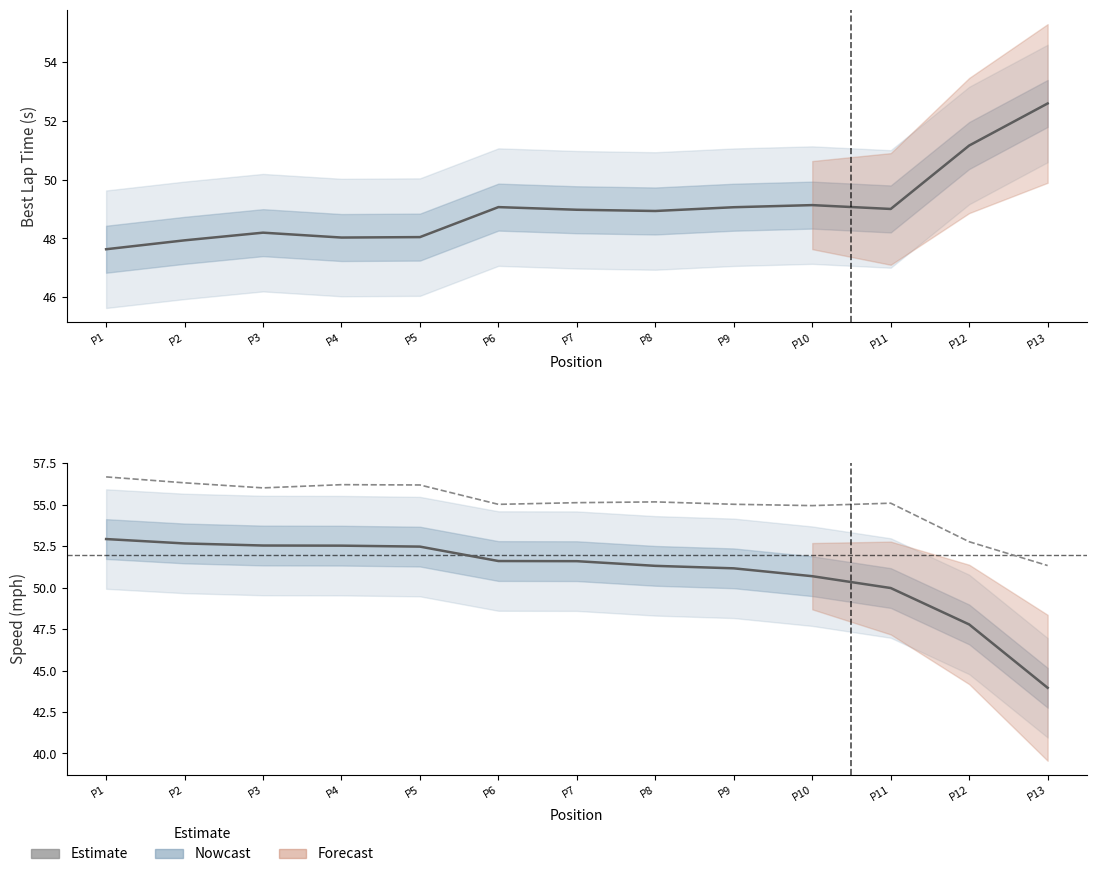

Reading left to right, extract all data points from this chart.

Best Lap time: 47.6	47.9	48.2	48.0	48.0	49.1	49.0	48.9	49.1	49.1	49.0	51.2	52.6
Average Speed: 52.9	52.7	52.5	52.5	52.5	51.6	51.6	51.3	51.2	50.7	50.0	47.8	44.0
Best Speed: 56.7	56.3	56.0	56.2	56.2	55.0	55.1	55.2	55.0	55.0	55.1	52.8	51.3